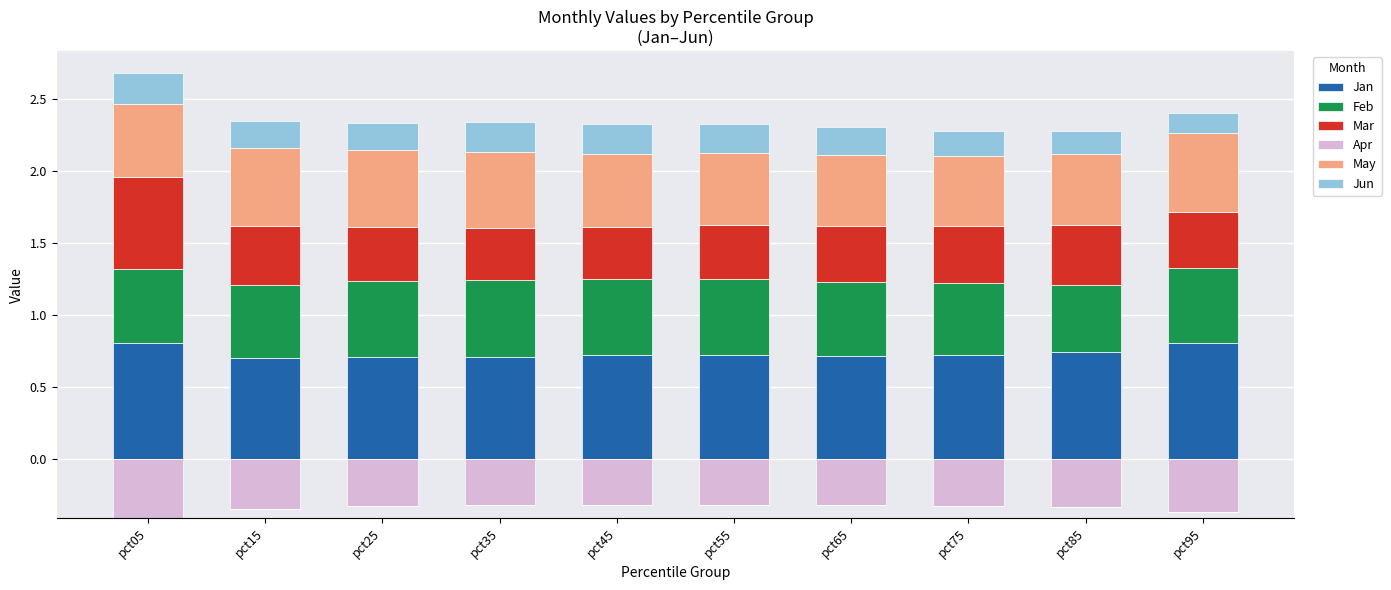

How many bars are there in each group?

6